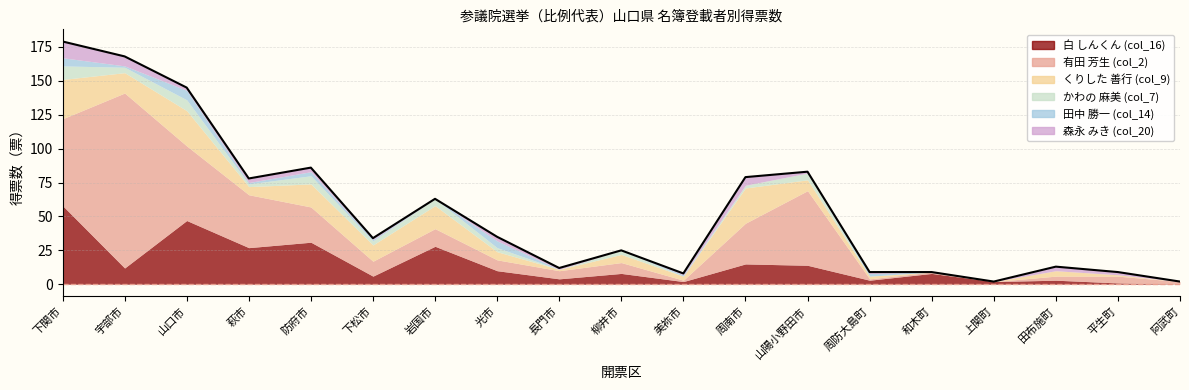

At which category does the chart reach its peak across all series?

宇部市